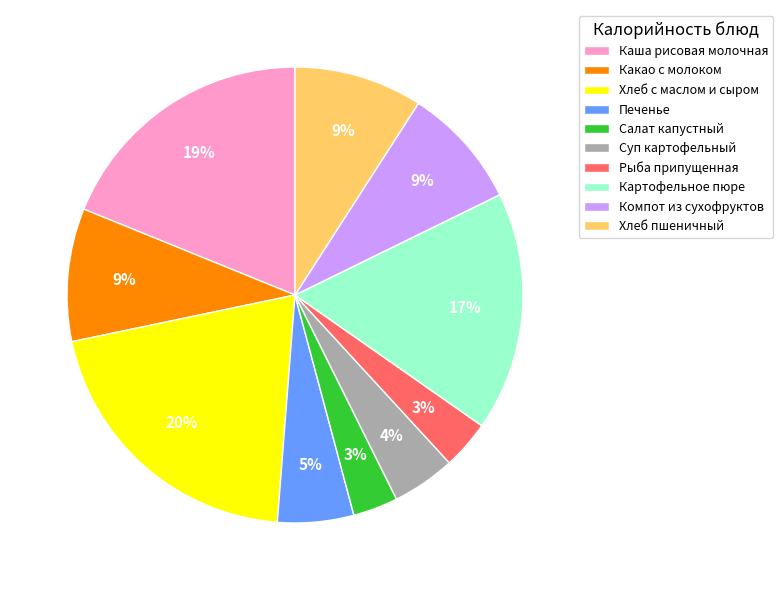

Which has a higher value, Хлеб с маслом и сыром or Каша рисовая молочная?

Хлеб с маслом и сыром